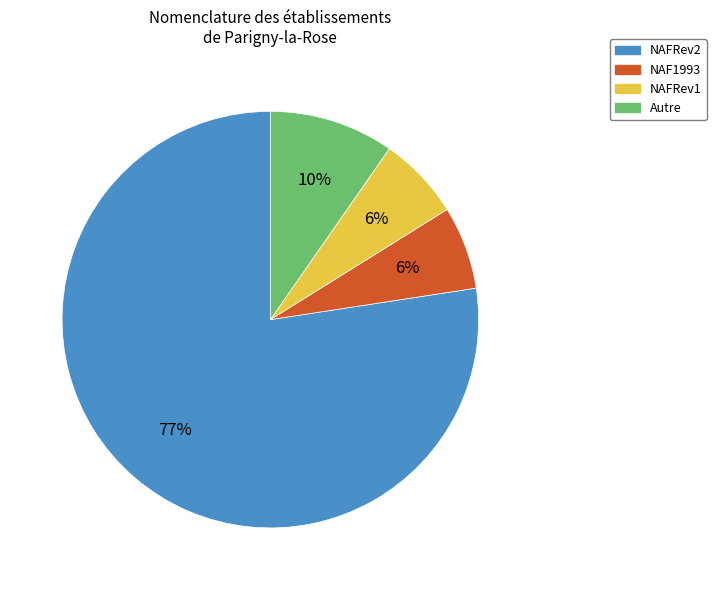

What percentage is the NAFRev1 slice, to the nearest percent?

6%